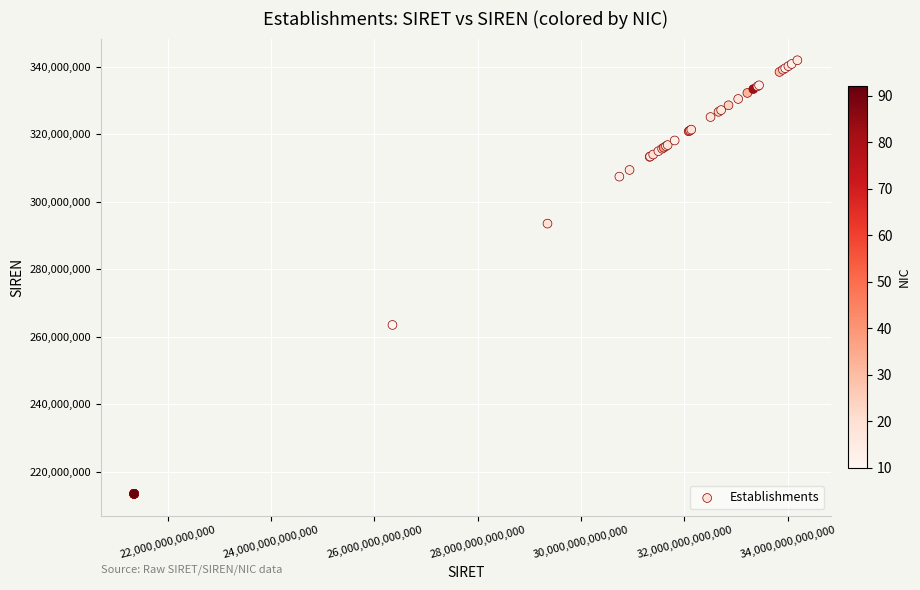

What Y value in the scatter plot is closest to 277679947?

263503799